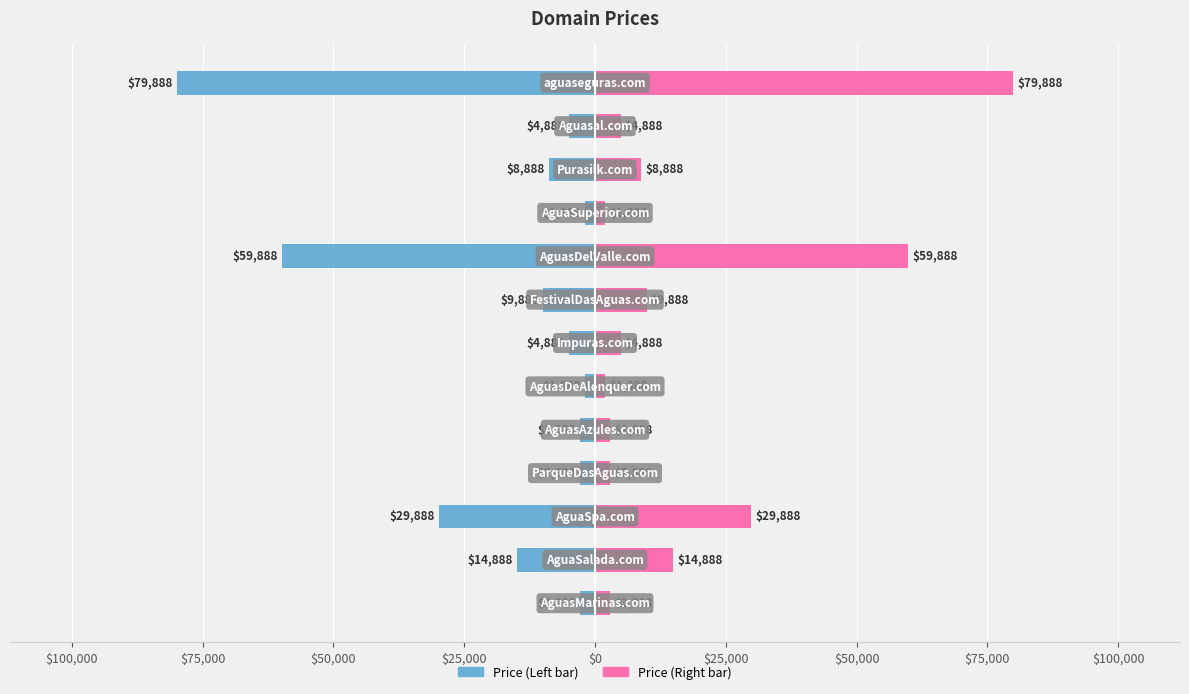

Is it true that Price (Left) equals -874 at $0?

False